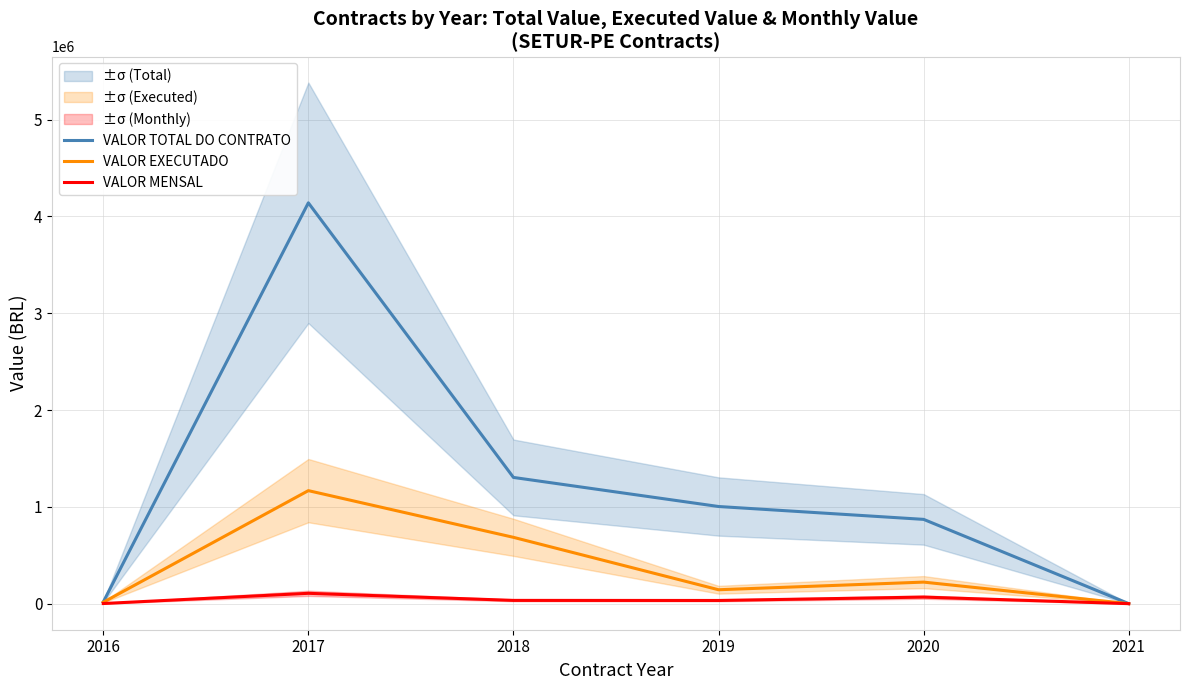

Reading left to right, extract all data points from this chart.

VALOR TOTAL DO CONTRATO: 17280.0	4139901.1	1303803.1	1003515.9	870612.1	618.0
VALOR EXECUTADO: 14400.0	1167380.1	685147.9	143821.7	222700.1	140.6
VALOR MENSAL: 1440.0	106988.2	33861.2	33037.4	67937.1	51.5